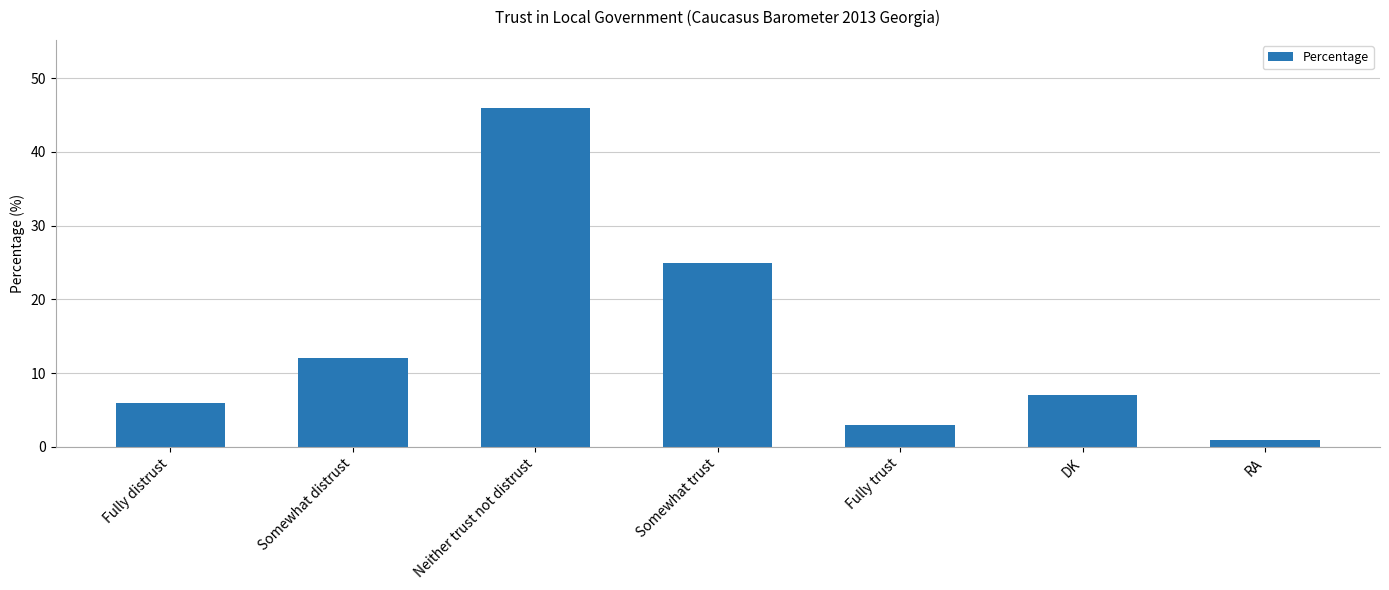

How many data points are less than 7?

3